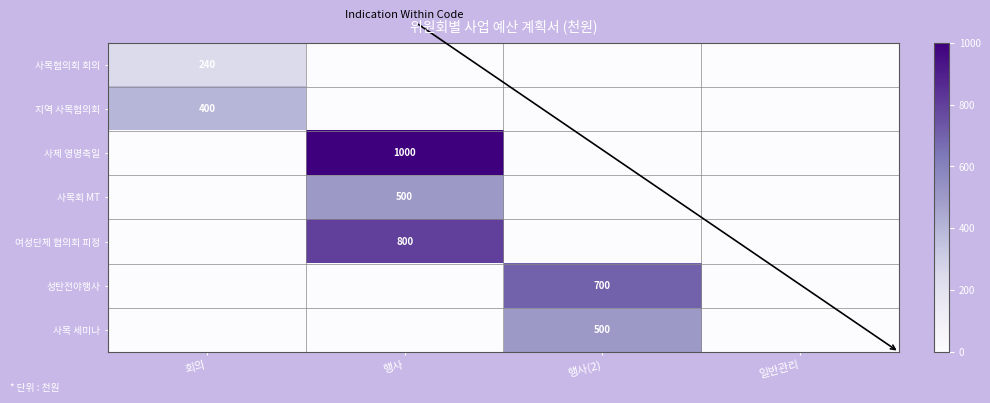

True or false: 사목회 MT has a value of 500 at 행사.

True